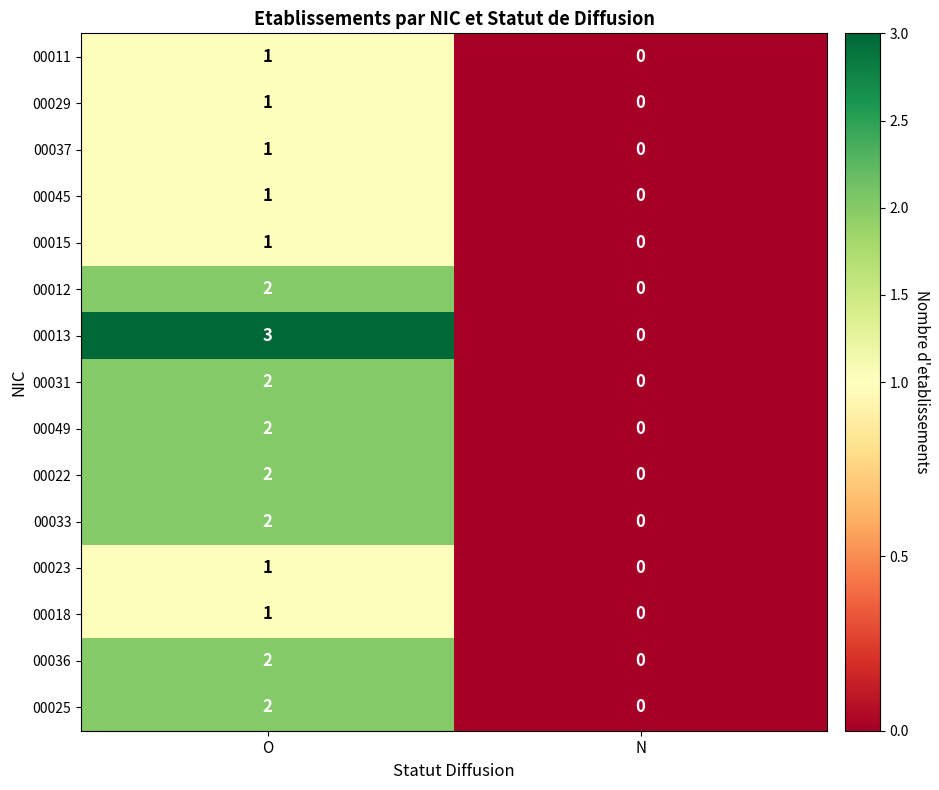

What is the maximum value shown in the chart?

3